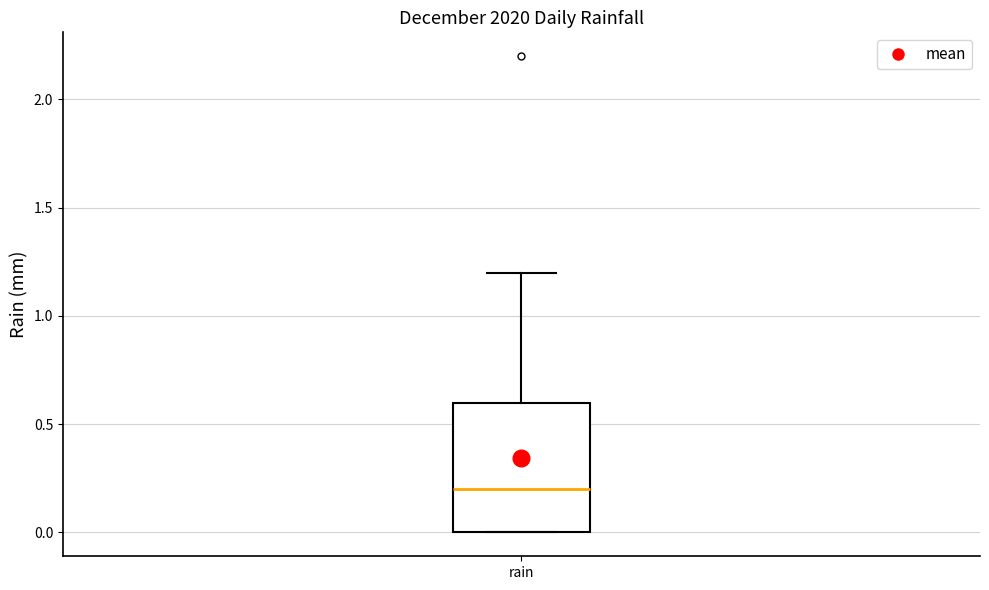

Read this box plot against the y-axis: the position of the median line, the range covered by the box, and the ends of both whiskers. The values are not printed on the chart, so give them approximately, as read against the axis.

median 0.2, box 0.0 to 0.6, whiskers 0.0 to 1.2